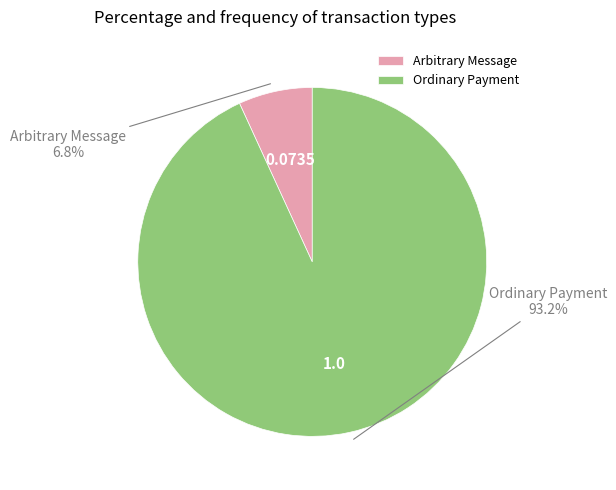

Does Ordinary Payment account for over 50% of the chart?

Yes